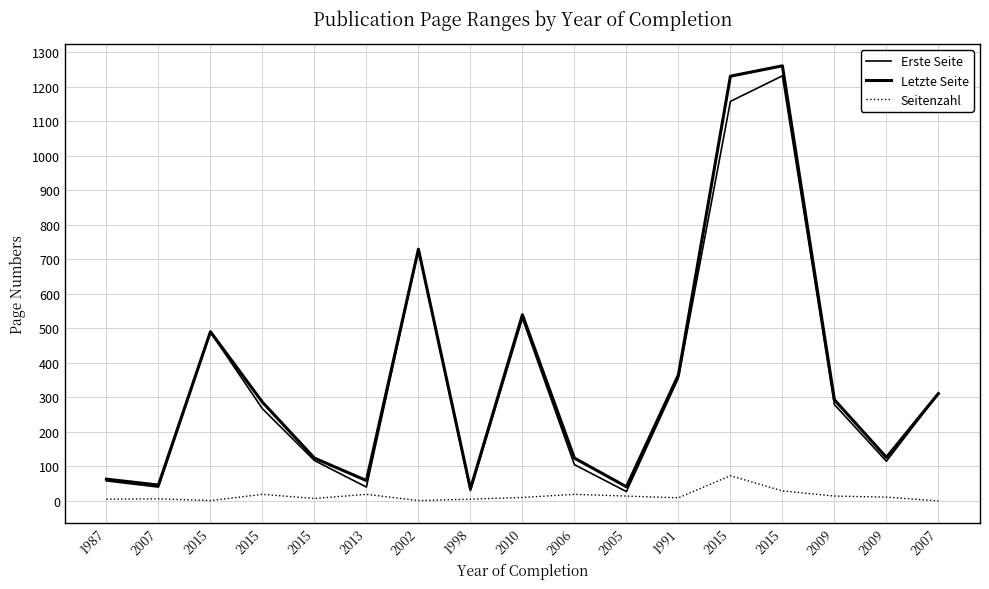

How many lines are shown in the chart?

3